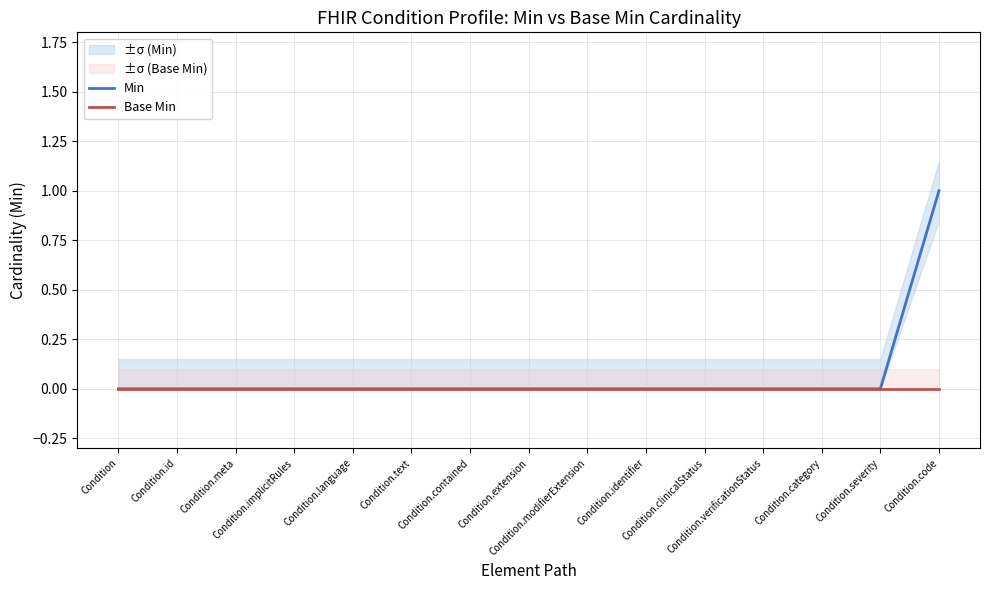

Reading left to right, transcribe all the data shown in this chart.

Min: Condition=0	Condition.id=0	Condition.meta=0	Condition.implicitRules=0	Condition.language=0	Condition.text=0	Condition.contained=0	Condition.extension=0	Condition.modifierExtension=0	Condition.identifier=0	Condition.clinicalStatus=0	Condition.verificationStatus=0	Condition.category=0	Condition.severity=0	Condition.code=1
Base Min: Condition=0	Condition.id=0	Condition.meta=0	Condition.implicitRules=0	Condition.language=0	Condition.text=0	Condition.contained=0	Condition.extension=0	Condition.modifierExtension=0	Condition.identifier=0	Condition.clinicalStatus=0	Condition.verificationStatus=0	Condition.category=0	Condition.severity=0	Condition.code=0